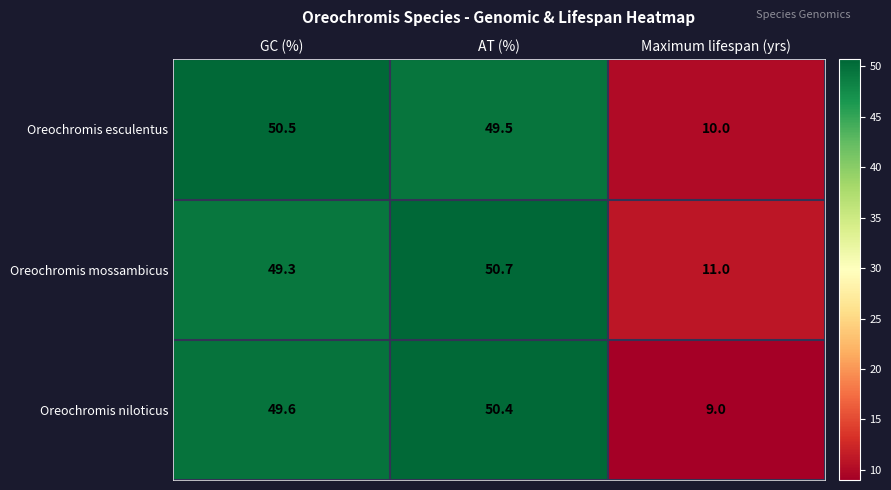

At which category is the sum across all series the highest?

AT (%)